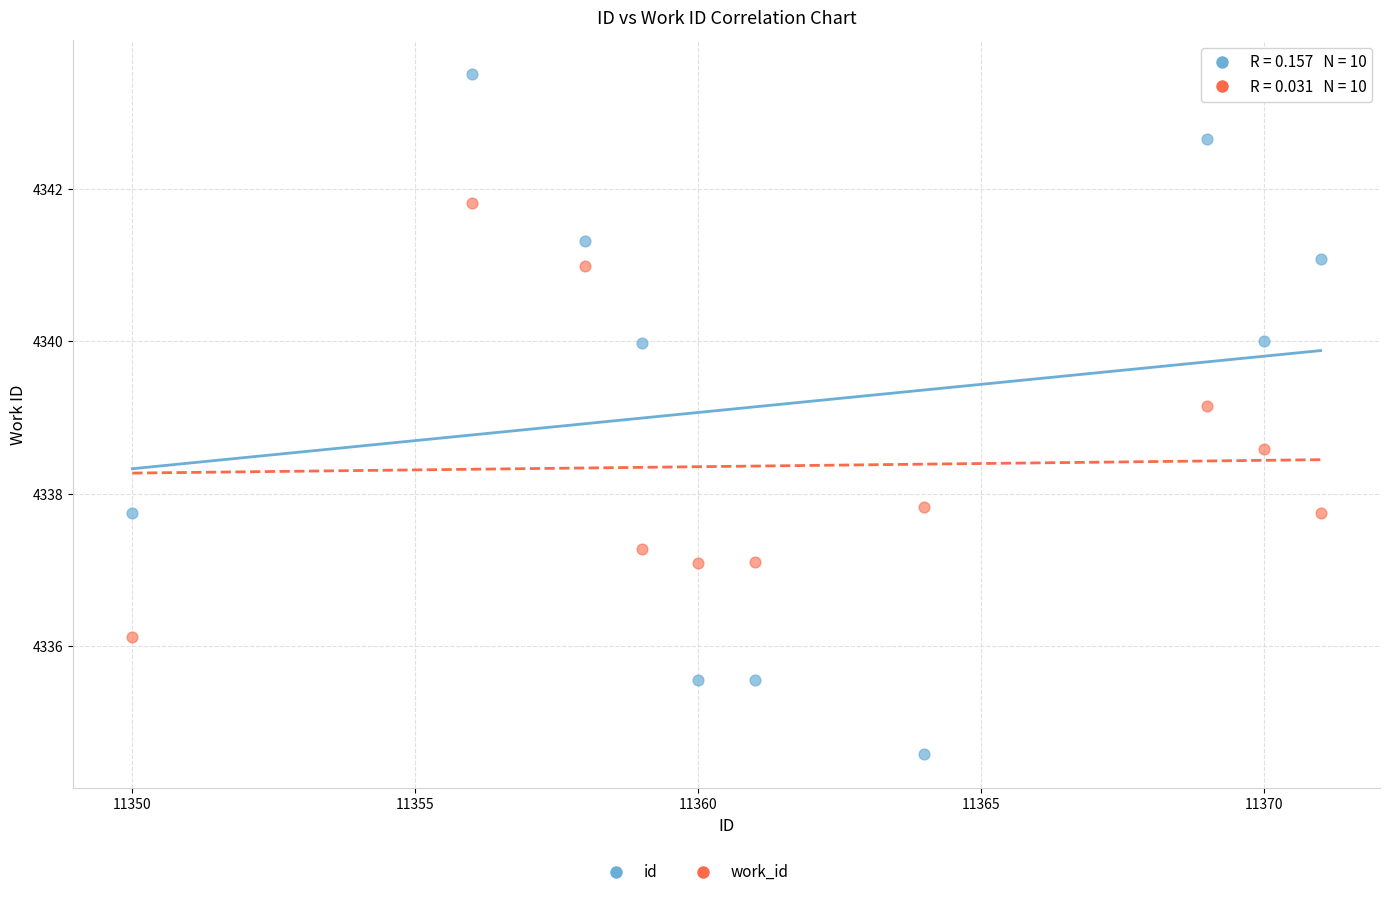

Across all series, what Y value is closest to 4339?

4339.1